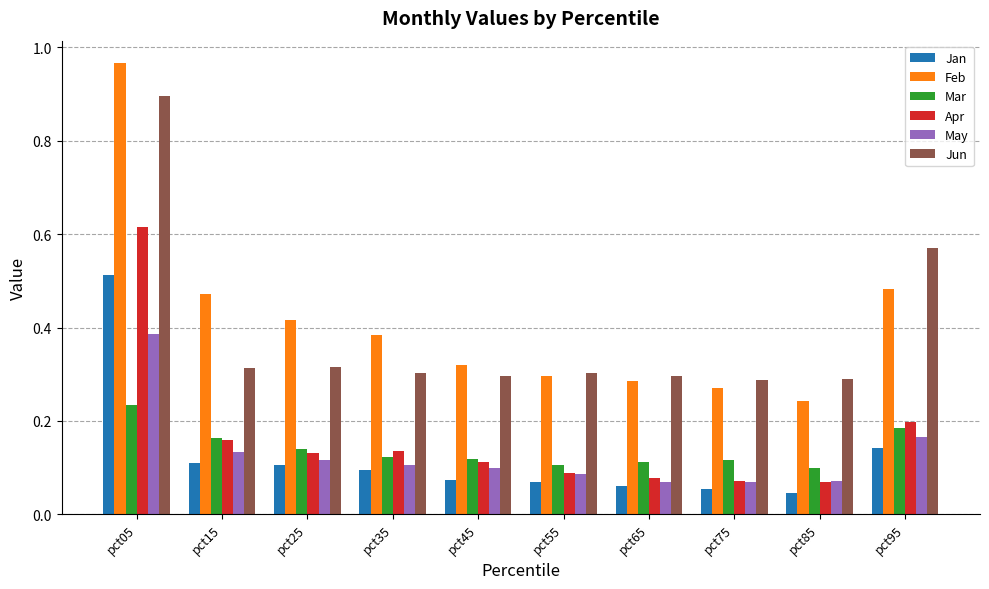

Is it true that Apr equals 0.1 at pct55?

True